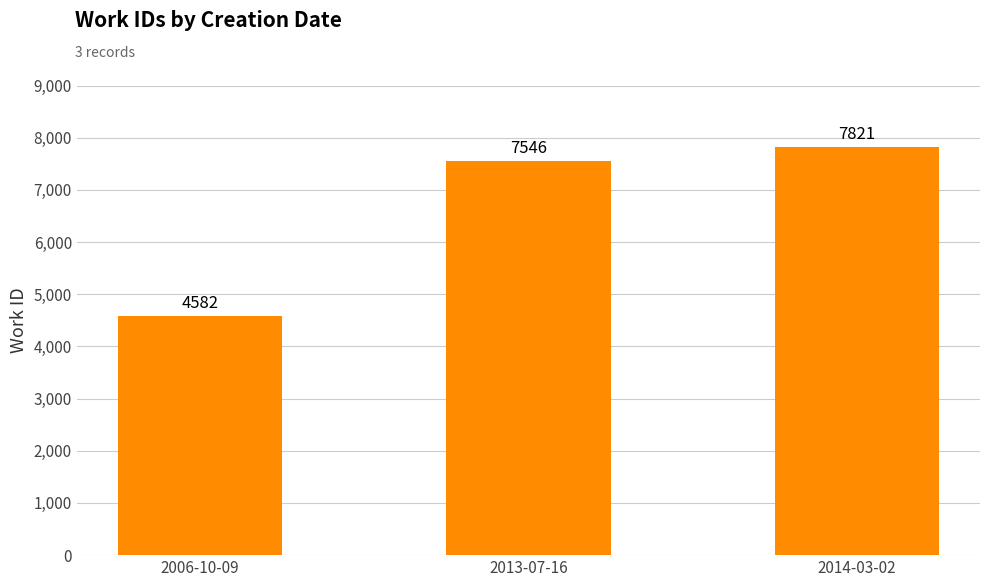

Are the bars horizontal?

No